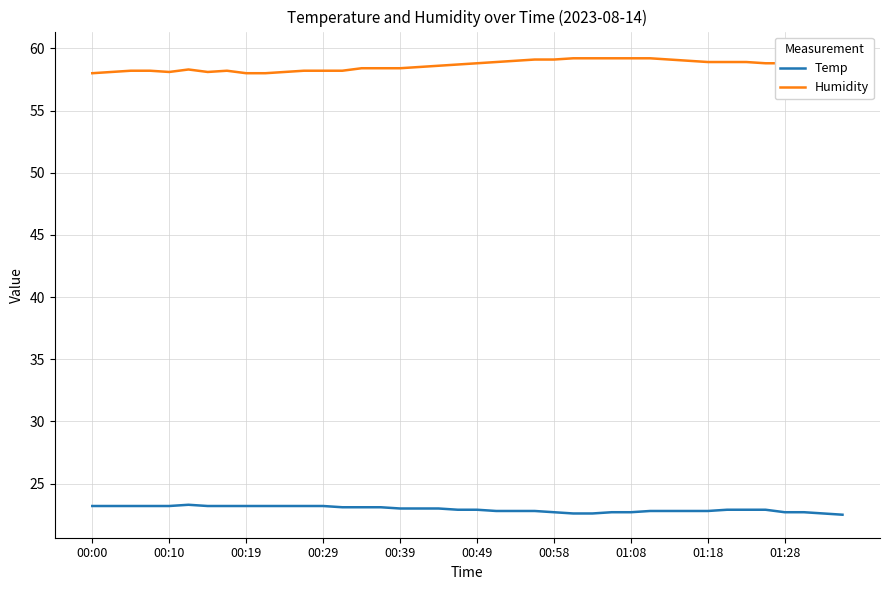

The Temp series shows 39.8 at 00:00. True or false?

False